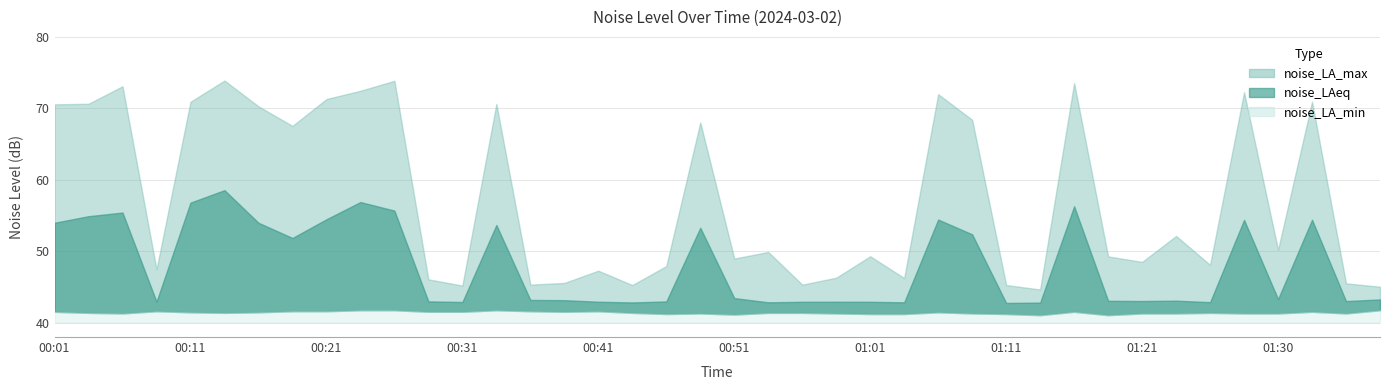

List the series in order of their overall mean, highest first.

noise_LA_max, noise_LAeq, noise_LA_min